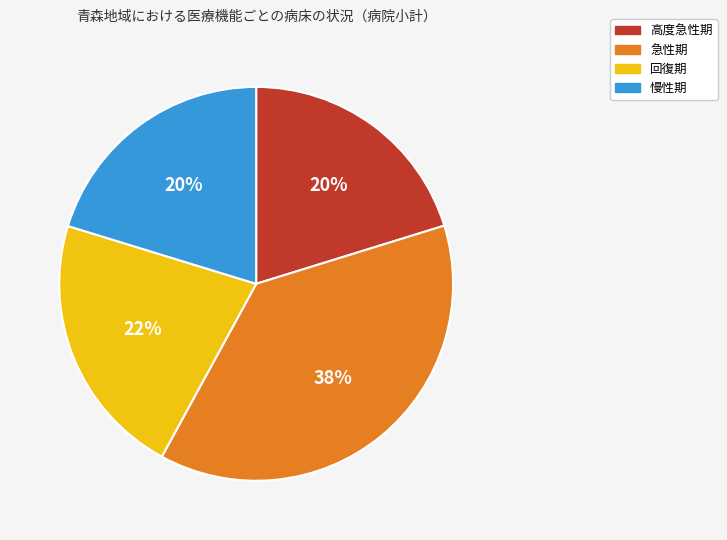

Combined, do 急性期 and 回復期 account for over 50%?

Yes